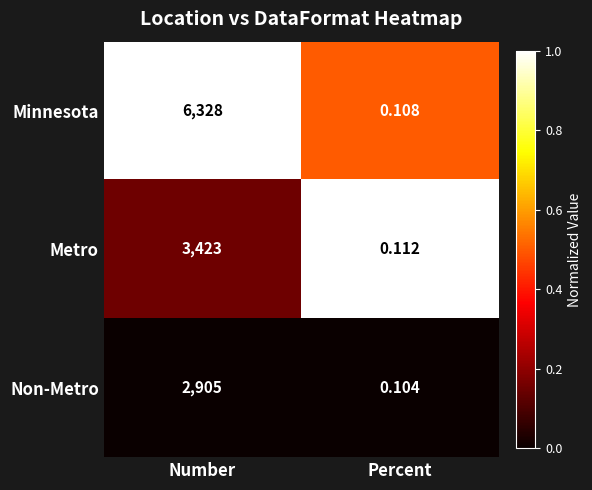

Between Number and Percent, which series saw the biggest shift?

Minnesota